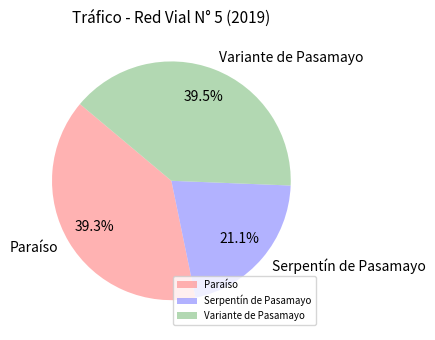

Does any single category account for the majority?

No